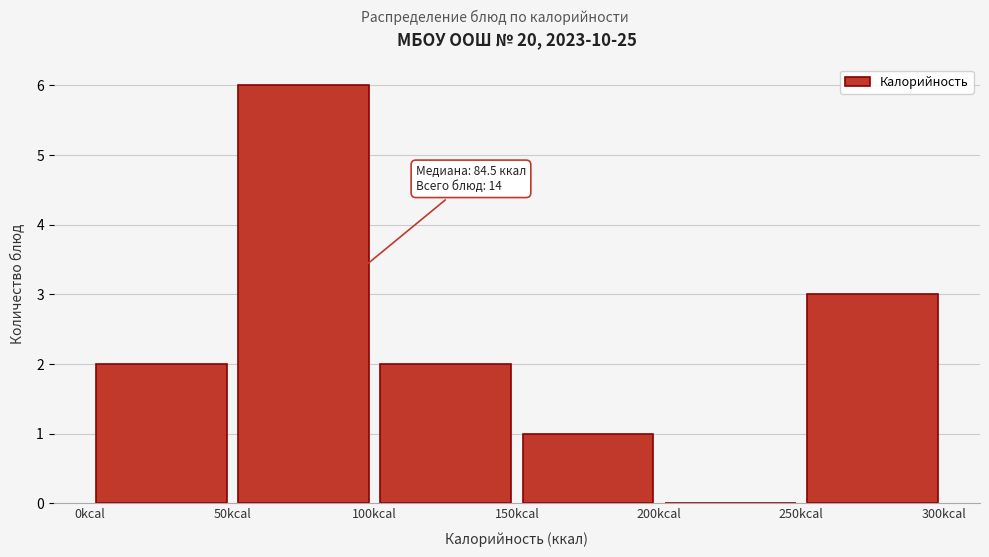

Which range on the x-axis has the tallest bar?

50 to 100